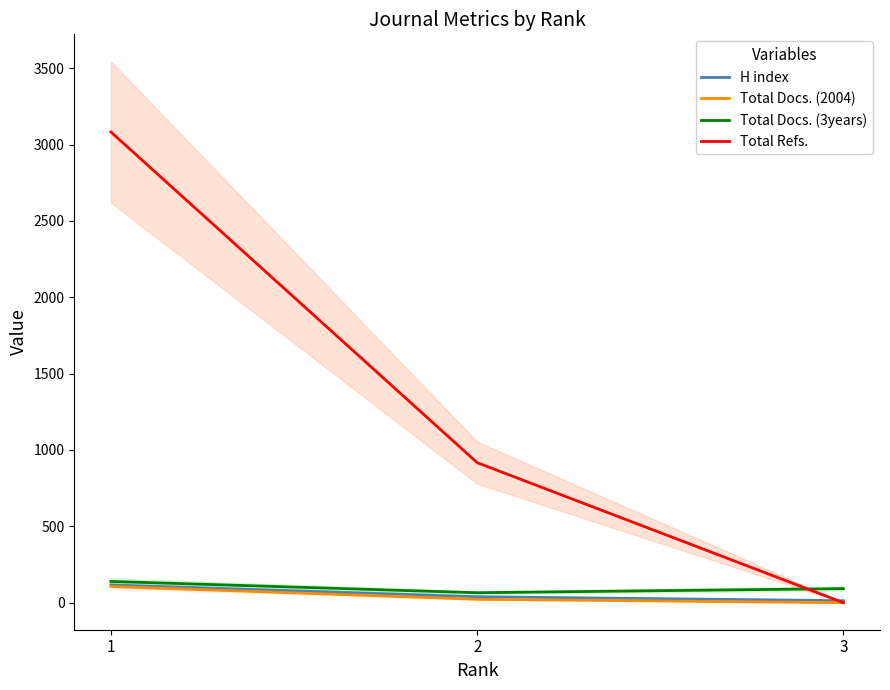

Count the Total Docs. (2004) values in the range 0 to 106.

3